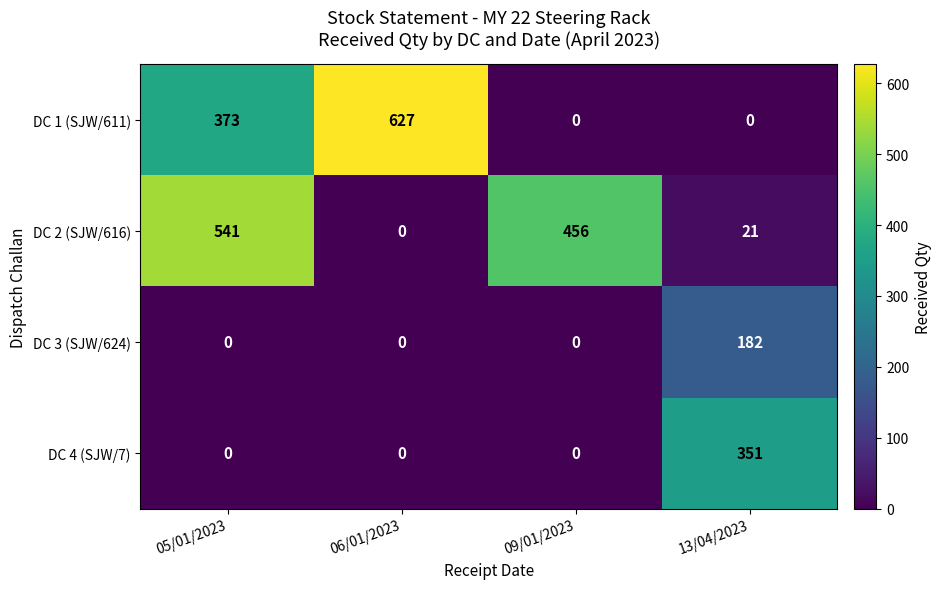

How many values in the DC 2 (SJW/616) series are below 456?

2